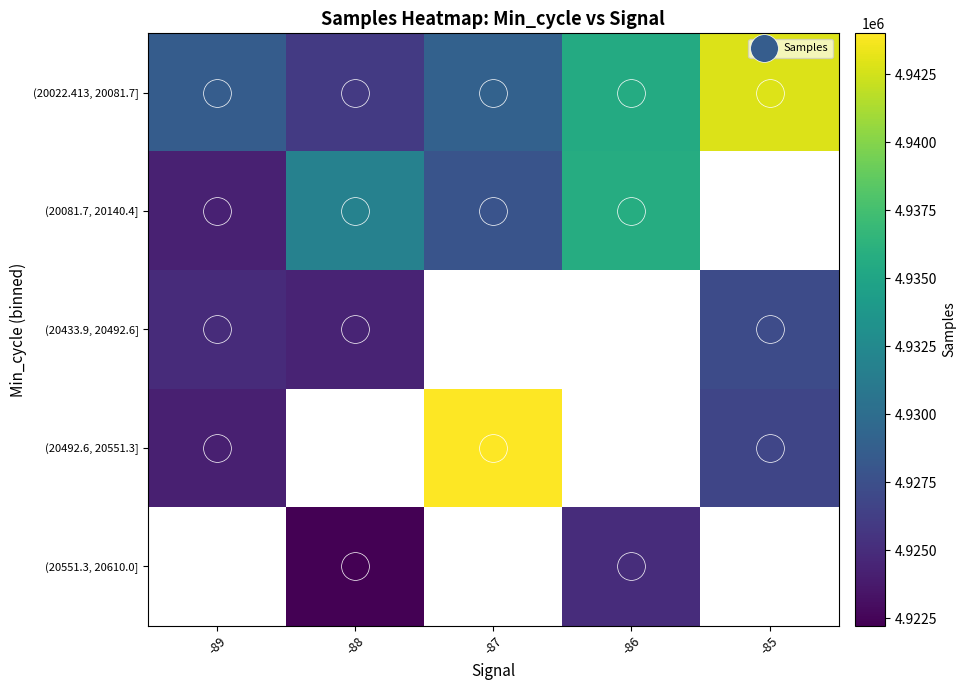

What is the maximum value for (20081.7, 20140.4]?

4935683.7